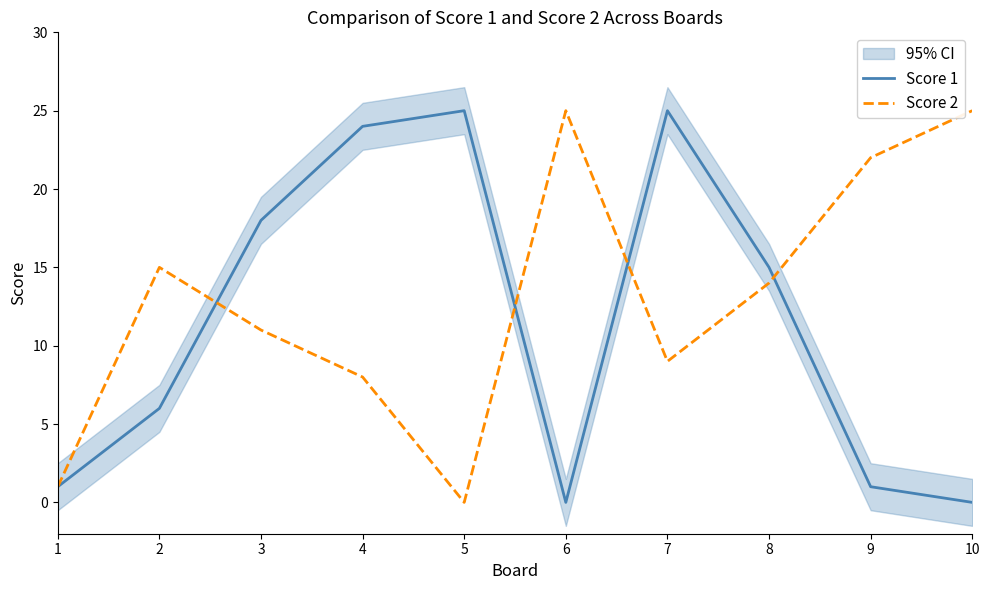

How many lines are shown in the chart?

2